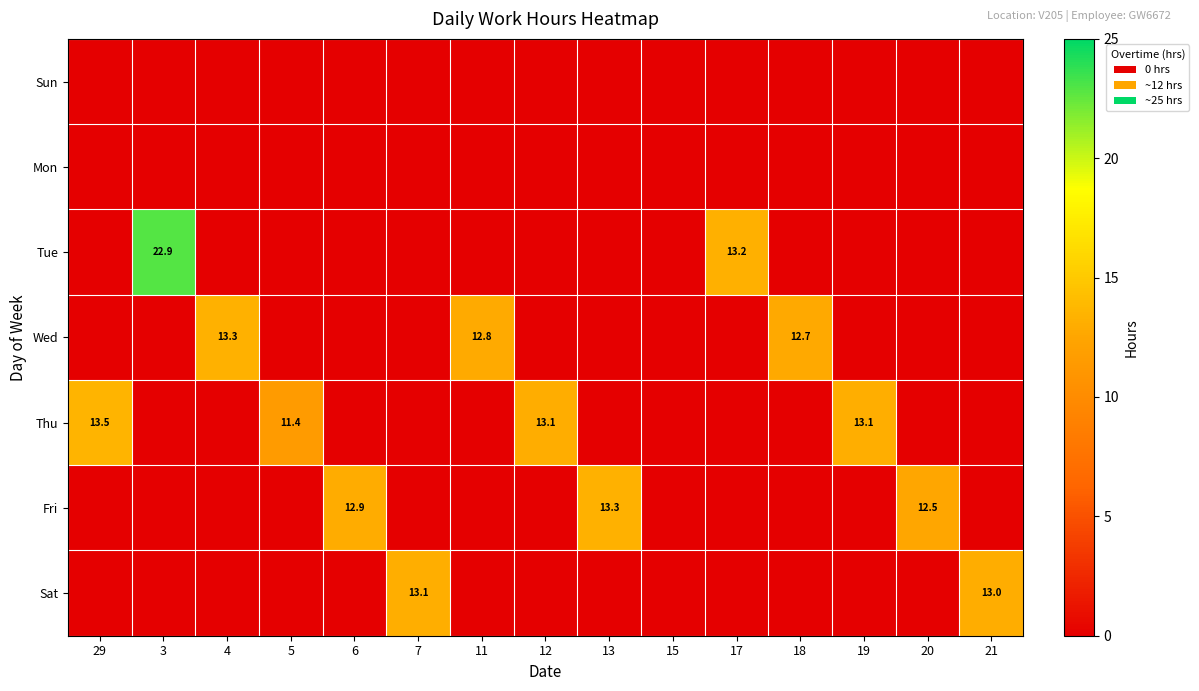

What is the highest value of the Wed series?

13.3